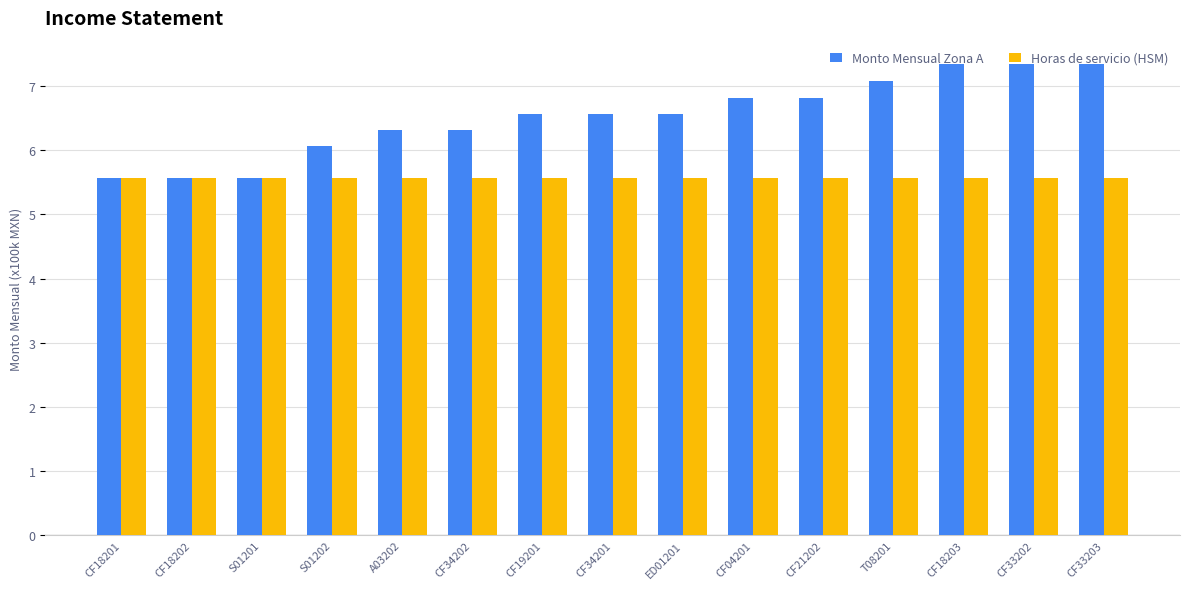

What is the highest value of the Horas de servicio (HSM) series?

5.6